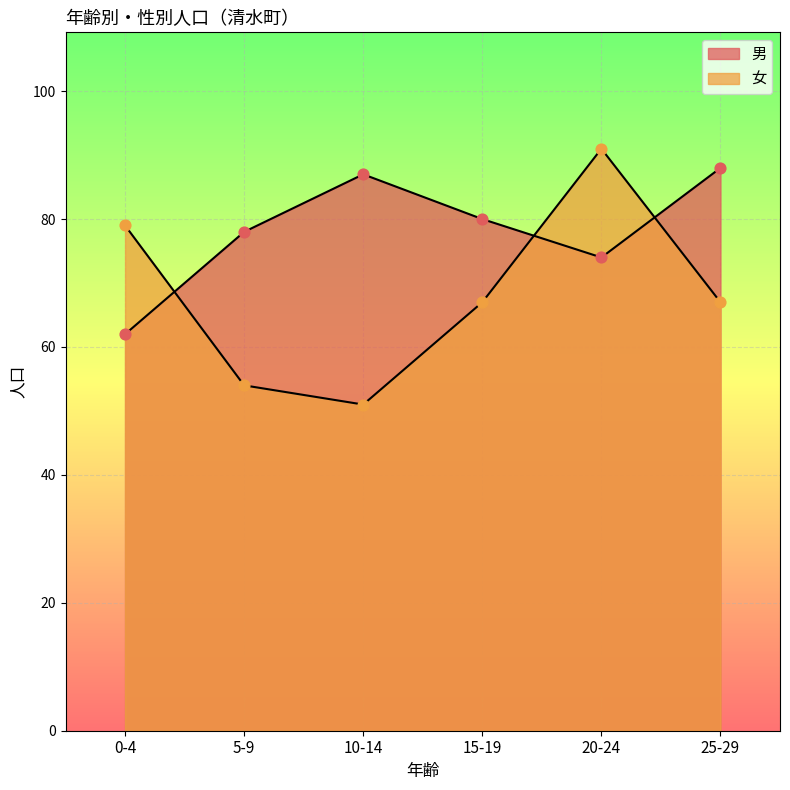

Which series reaches the maximum Y coordinate?

女